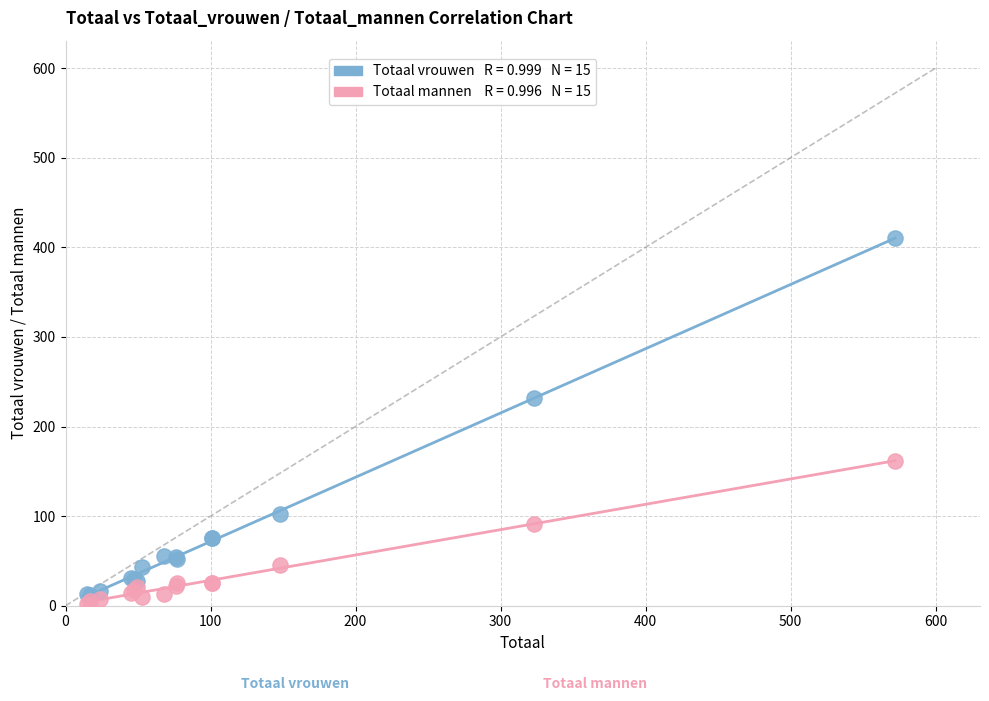

Across all series, what Y value is closest to 206?

232